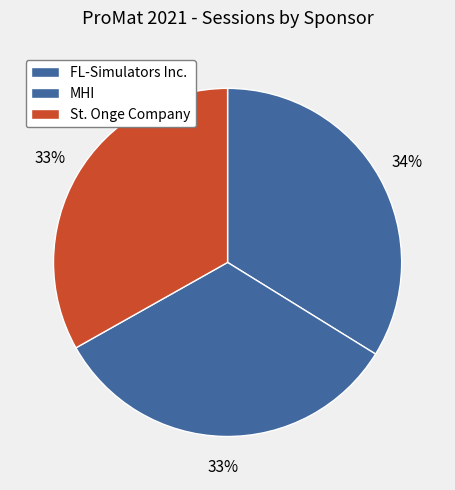

True or false: FL-Simulators Inc. accounts for 34% of the total.

True